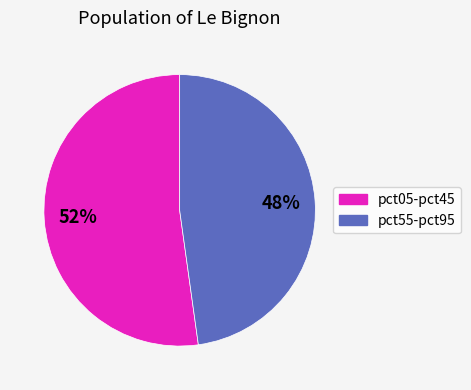

To the nearest percent, what is the average slice percentage?

50%